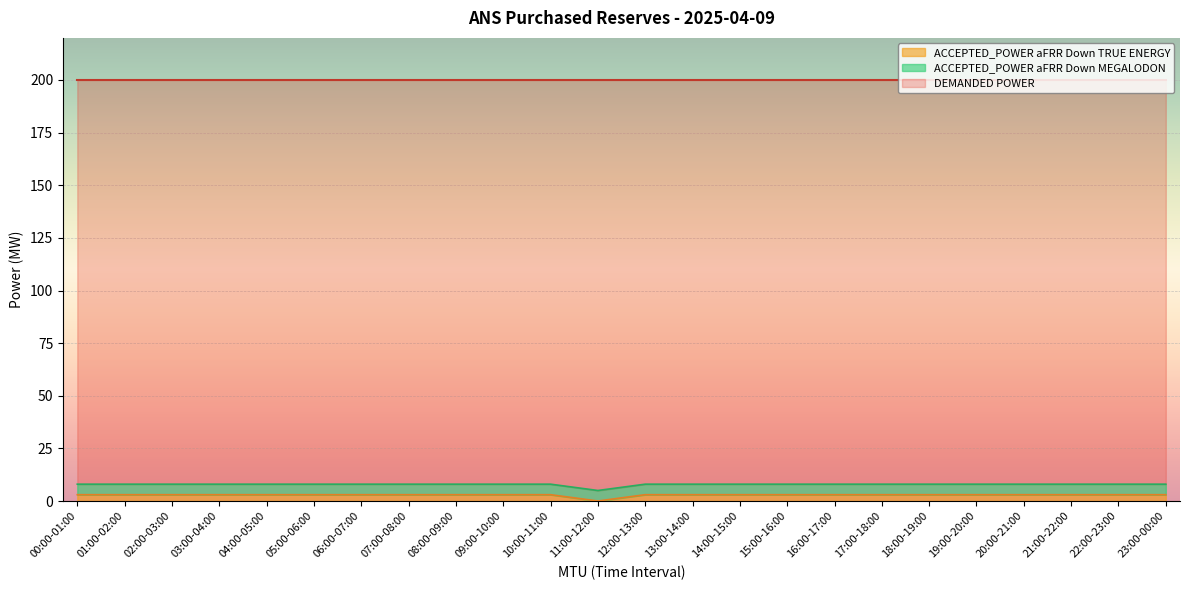

What is the total value across all series at 12:00-13:00?

200